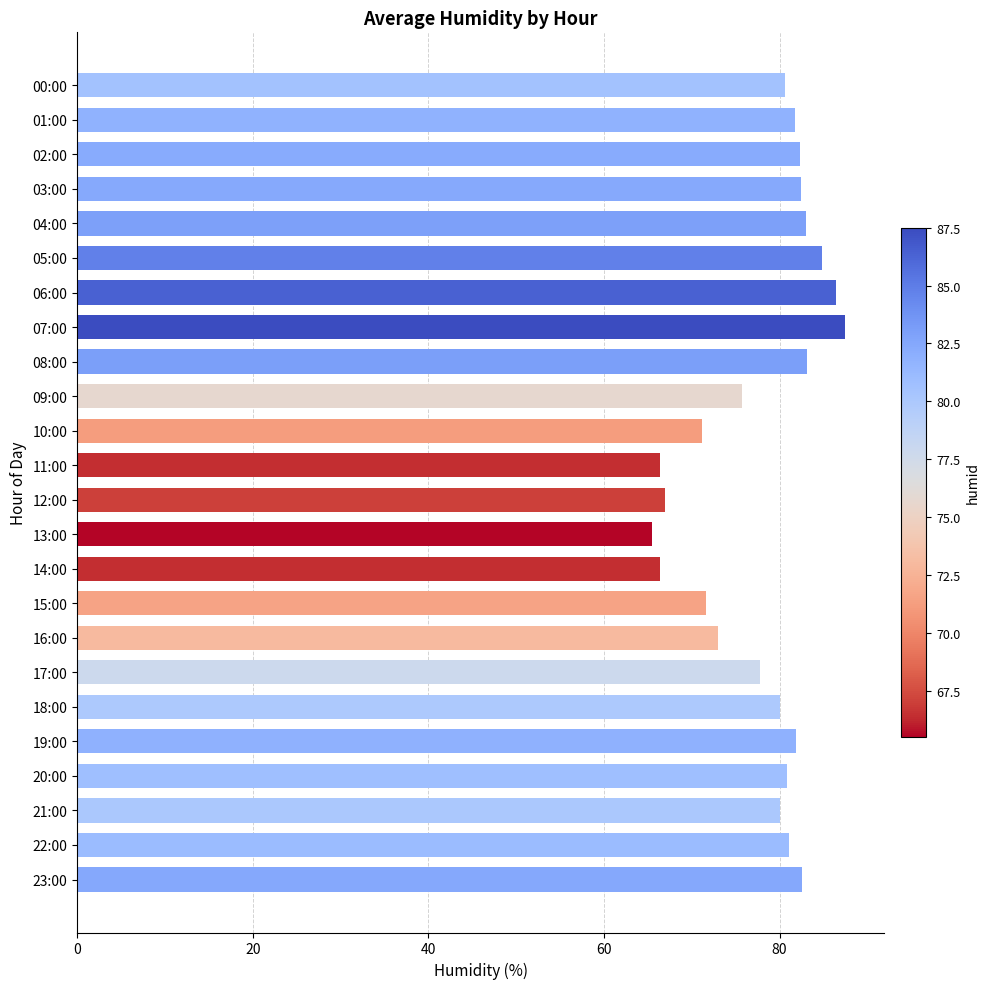

Which label corresponds to the smallest value in the chart?

13:00